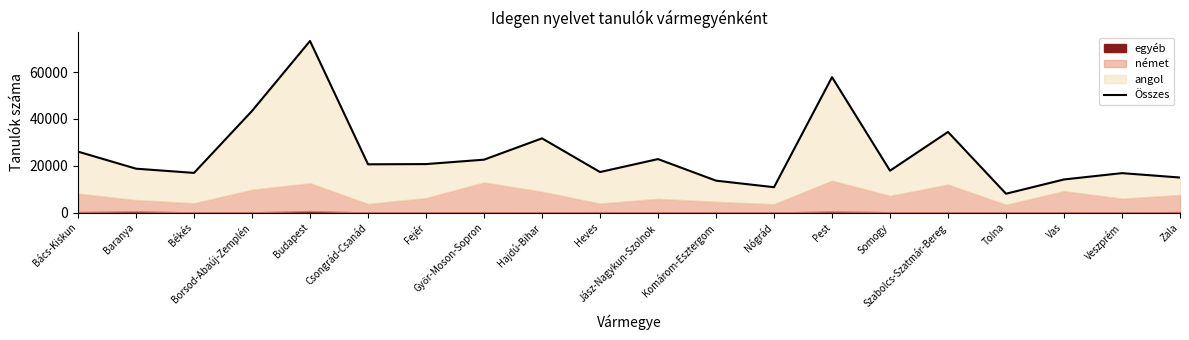

What is the smallest value displayed?

8045